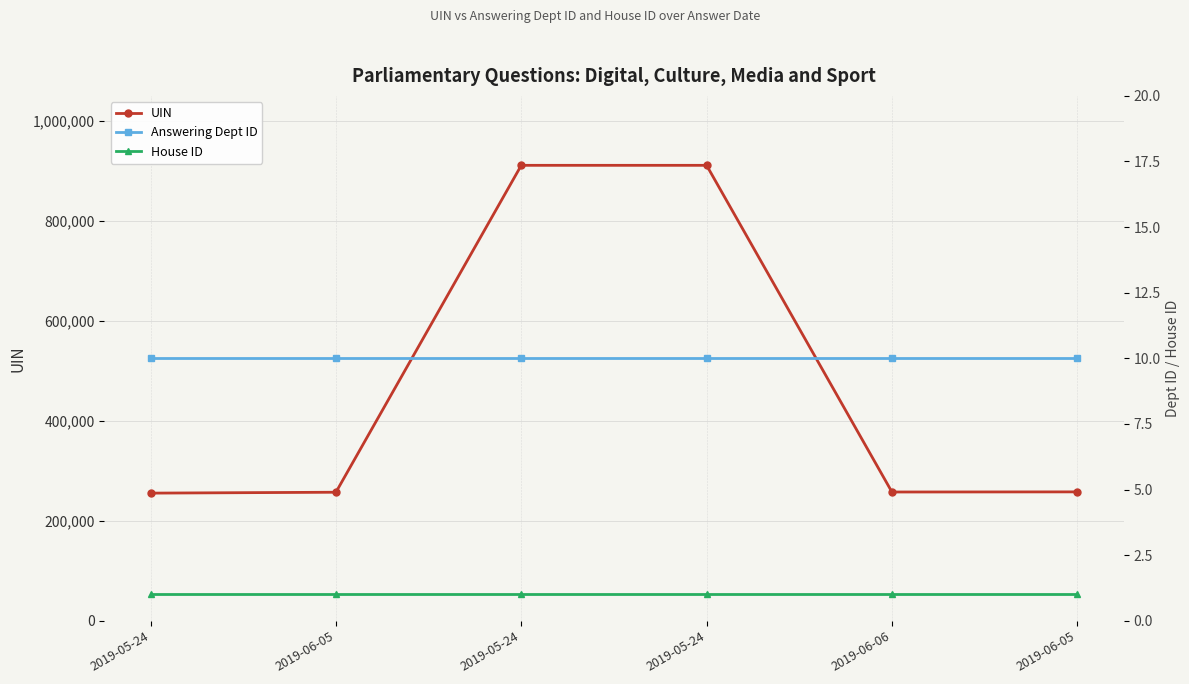

At which category is the sum across all series the highest?

2019-05-24